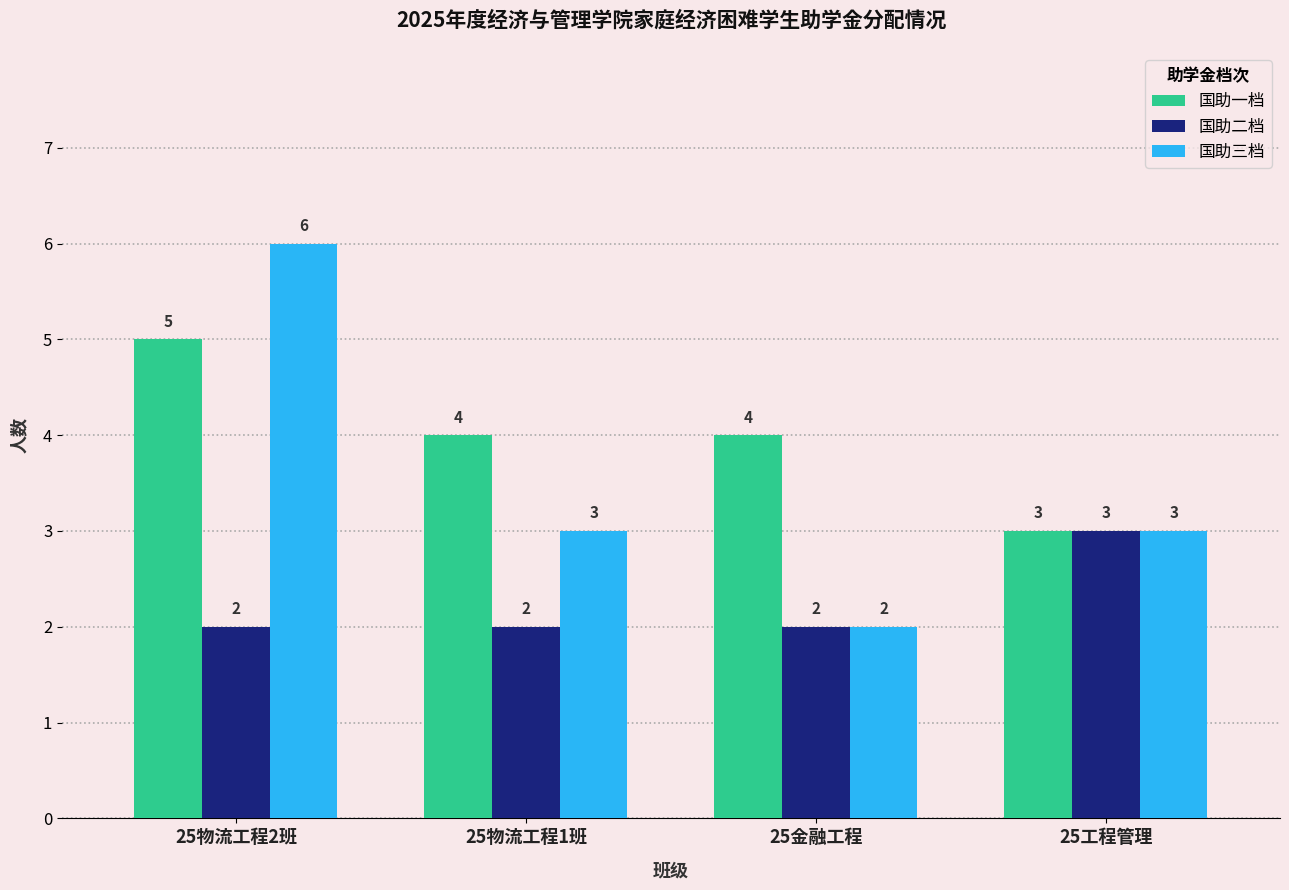

Rank the series by their average value, from highest to lowest.

国助一档, 国助三档, 国助二档